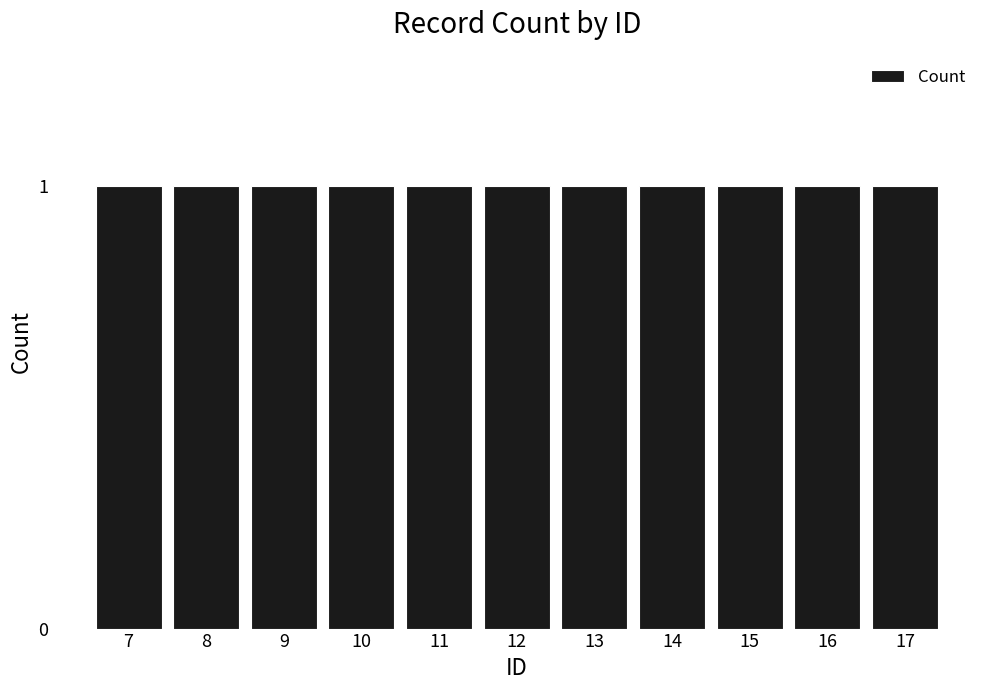

Is it true that the value at 2 is 3?

False